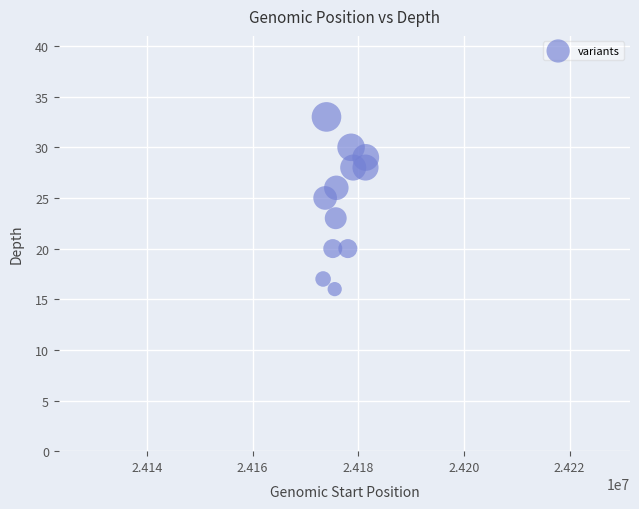

What is the average X value?

24176832